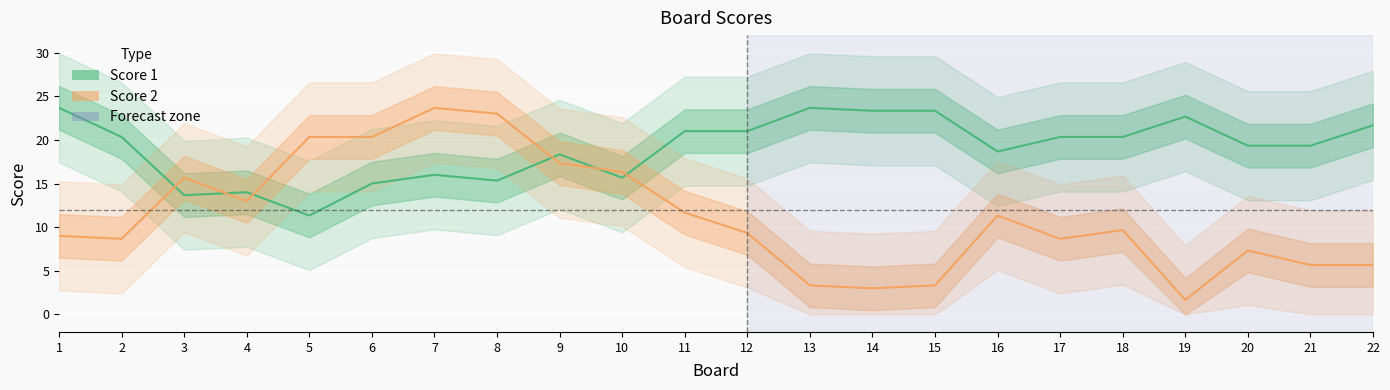

Rank the series by their maximum value, from highest to lowest.

Score 1, Score 2